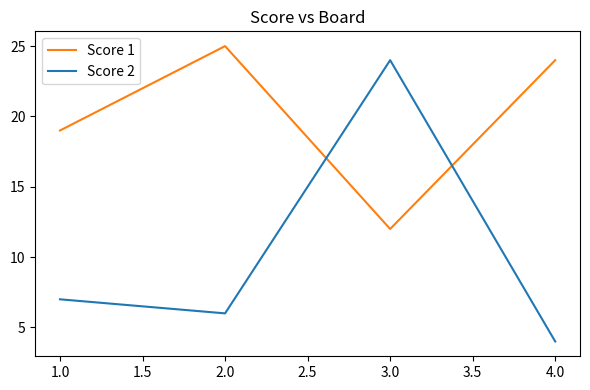

Which series ends up on top after the final intersection of Score 1 and Score 2?

Score 1